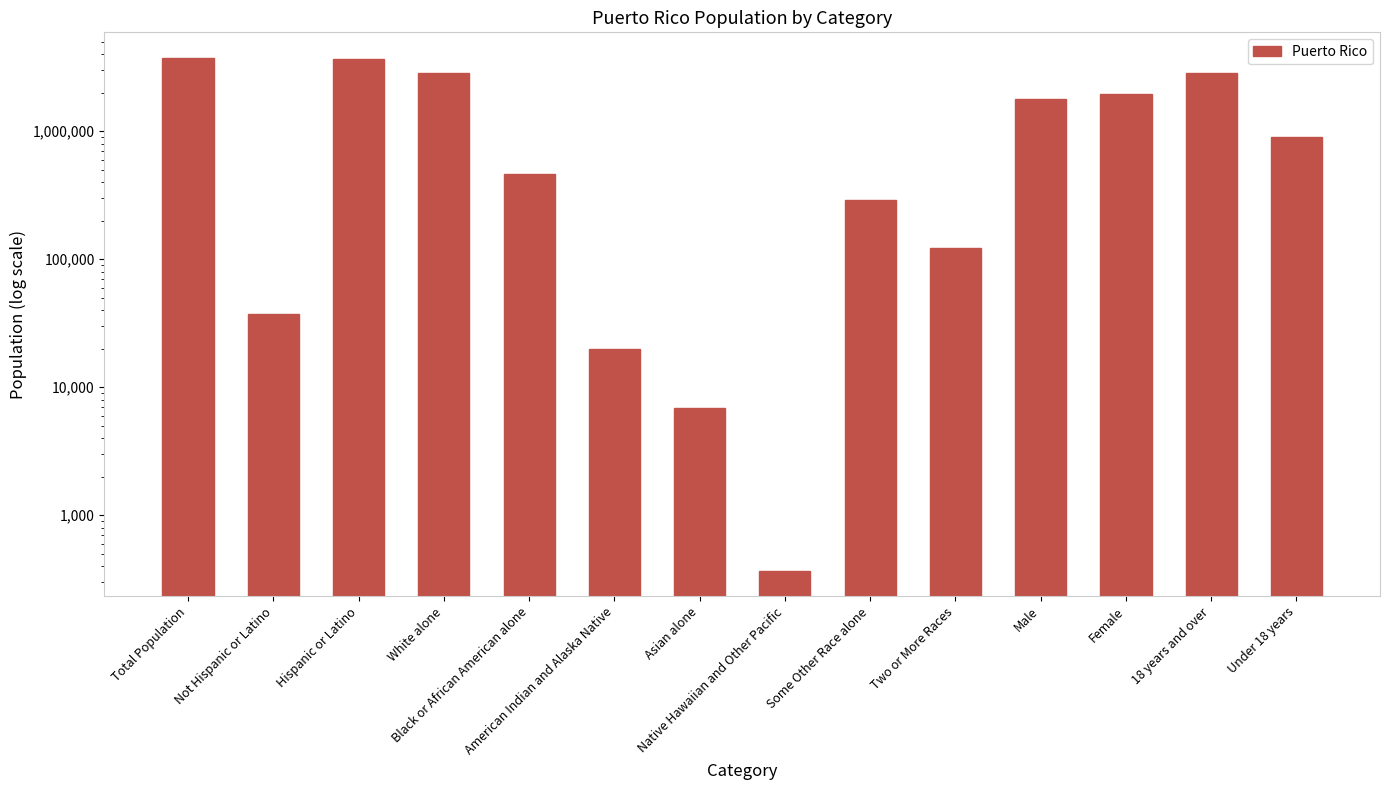

Are the bars grouped side by side (vs. stacked)?

No